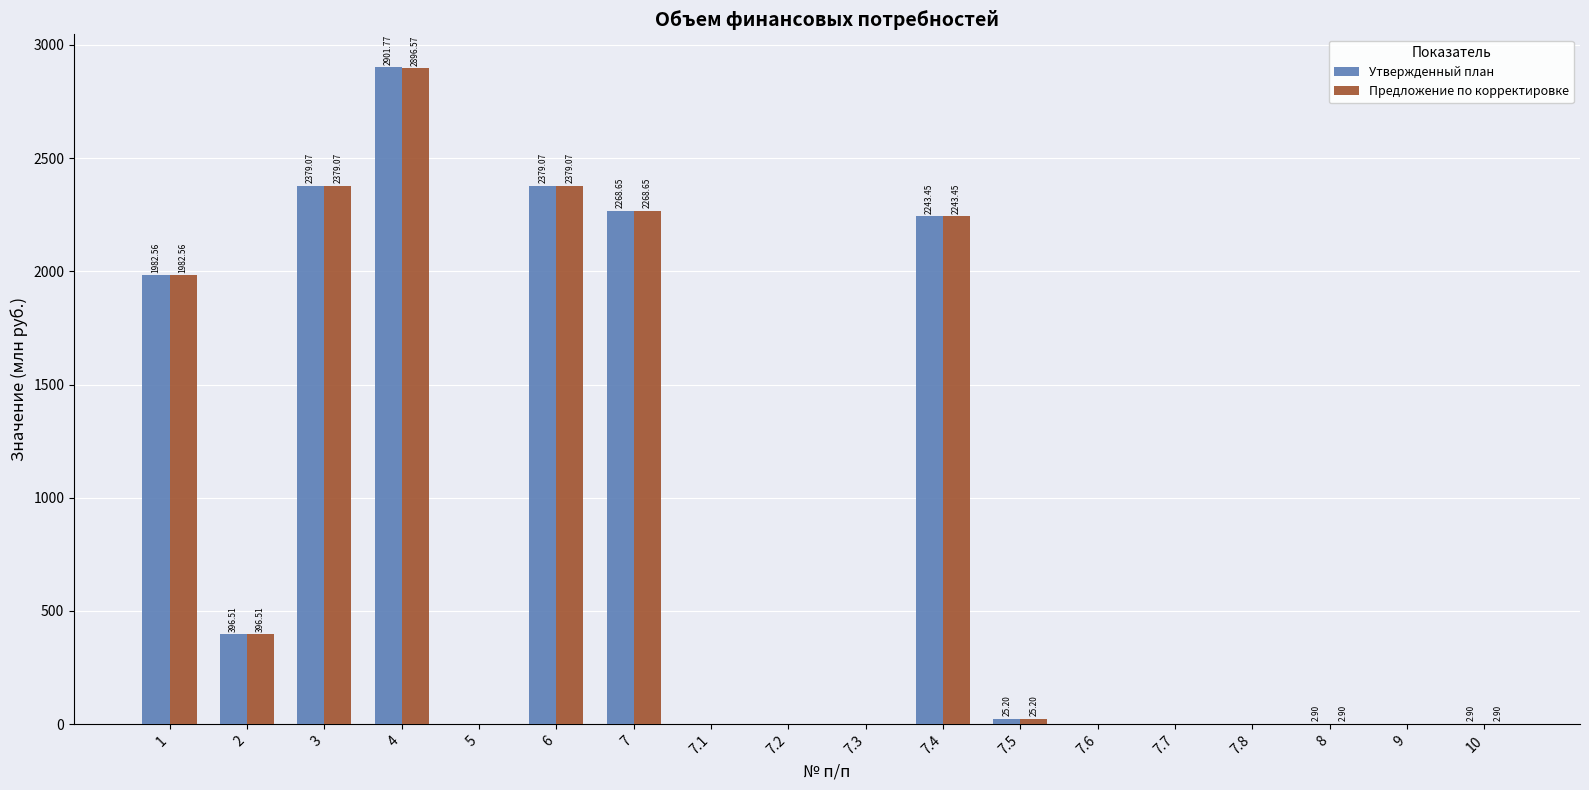

What is the total value across all series at 8?

5.8